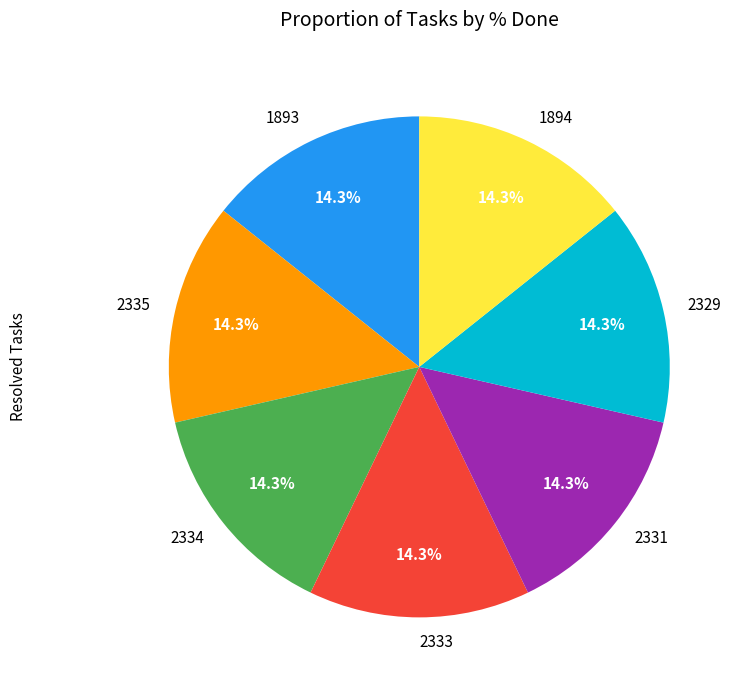

Do 2329 and 2334 together represent more than half of the pie?

No